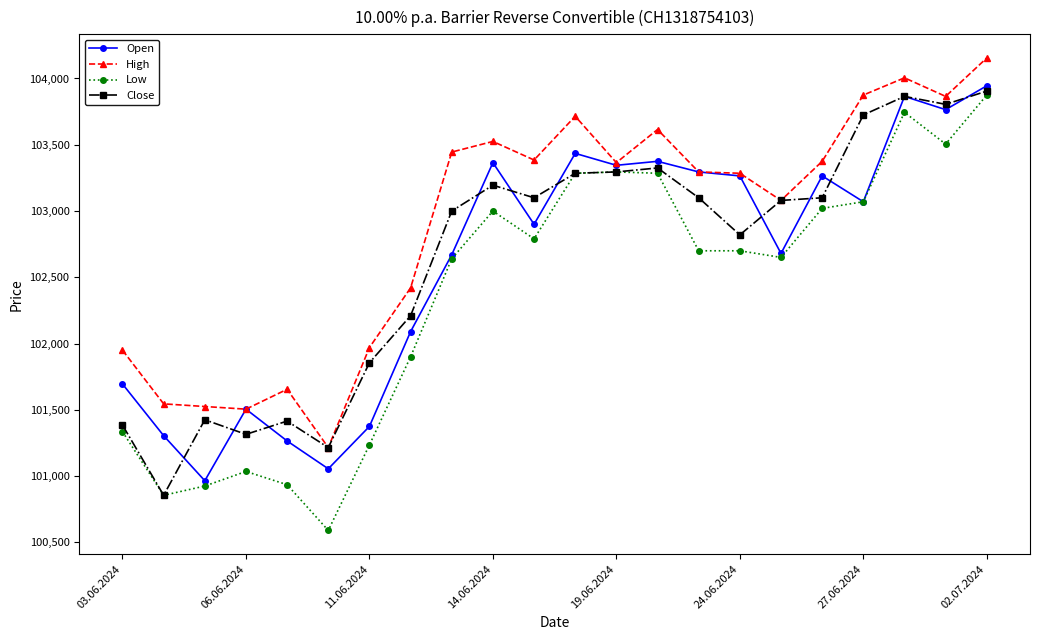

Which series has the largest total across all categories?

High